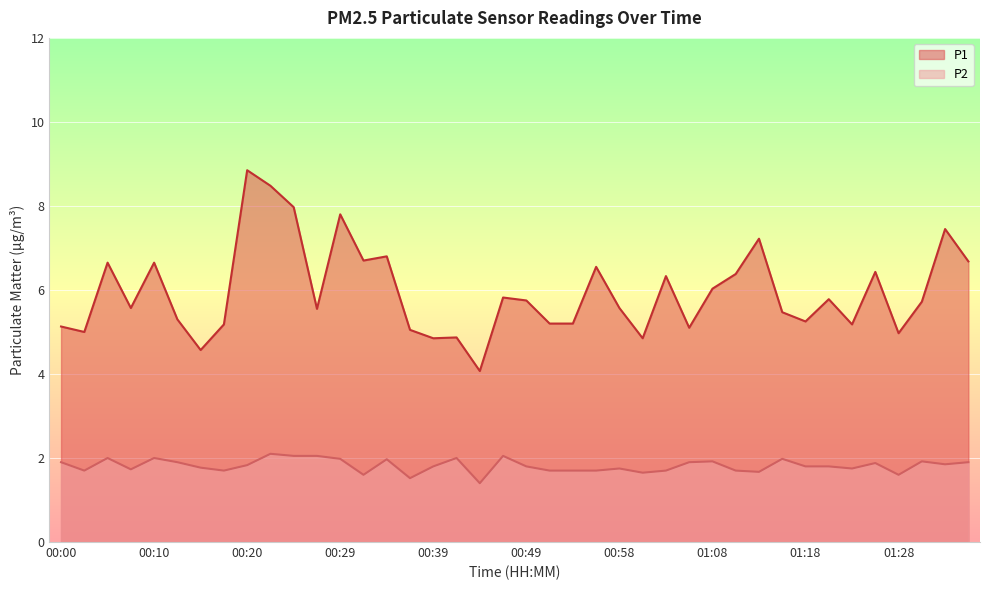

At which category is the sum across all series the highest?

00:20